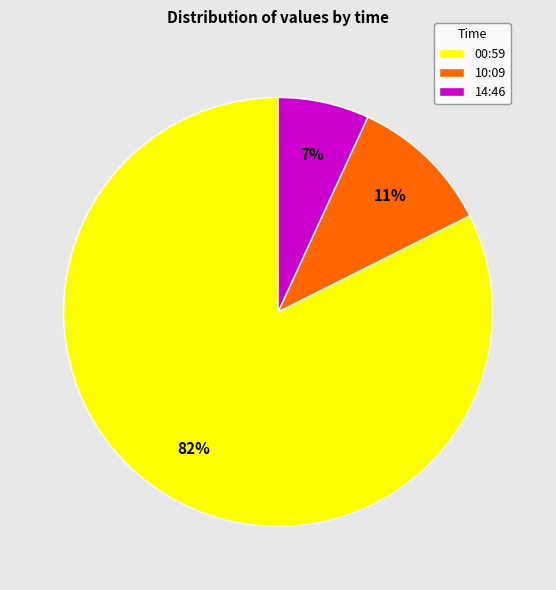

Is there any slice that represents more than half of the pie?

Yes